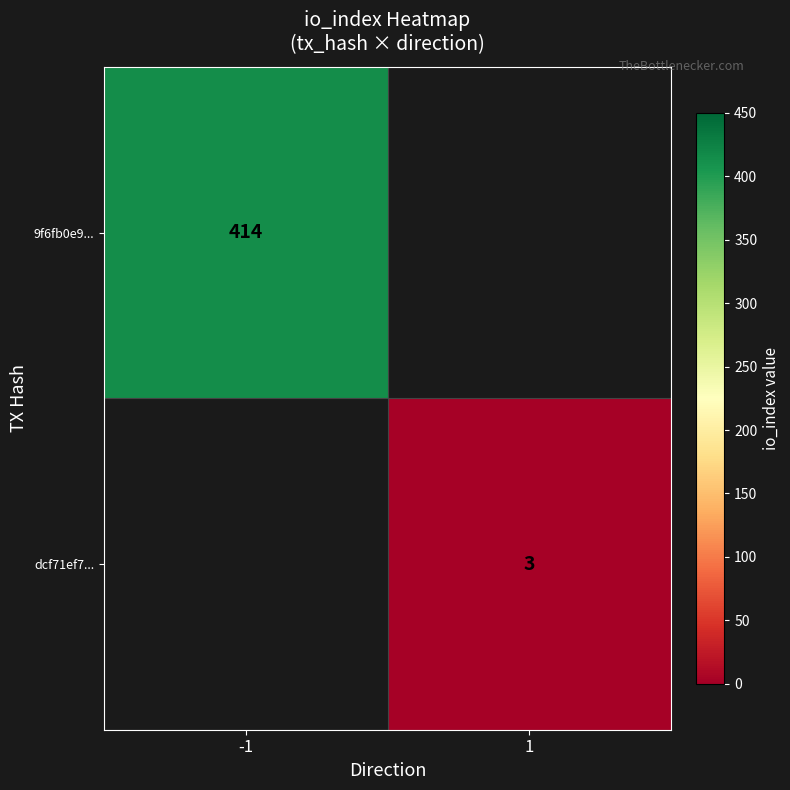

The value of dcf71ef7... at 1 is 3.0. True or false?

True